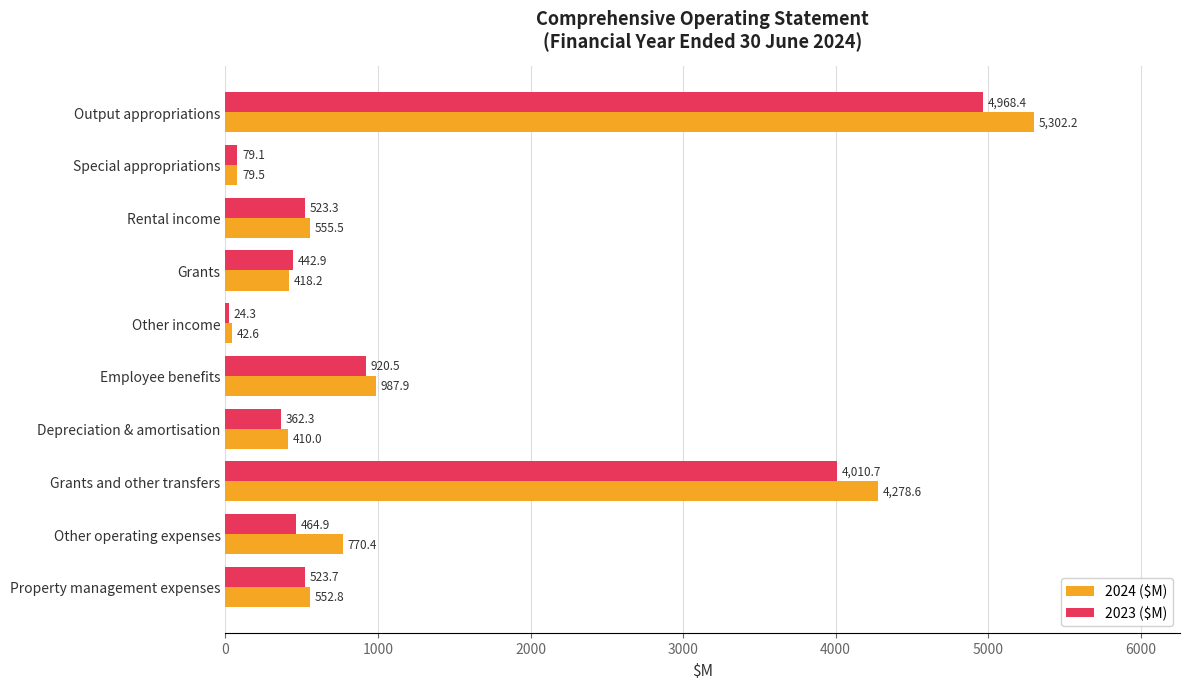

True or false: 2023 ($M) has a value of 523.3 at Rental income.

True